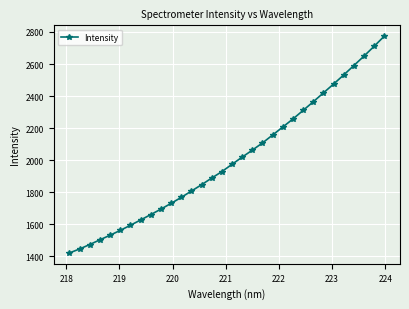

Does the chart display data point markers on the line(s)?

Yes